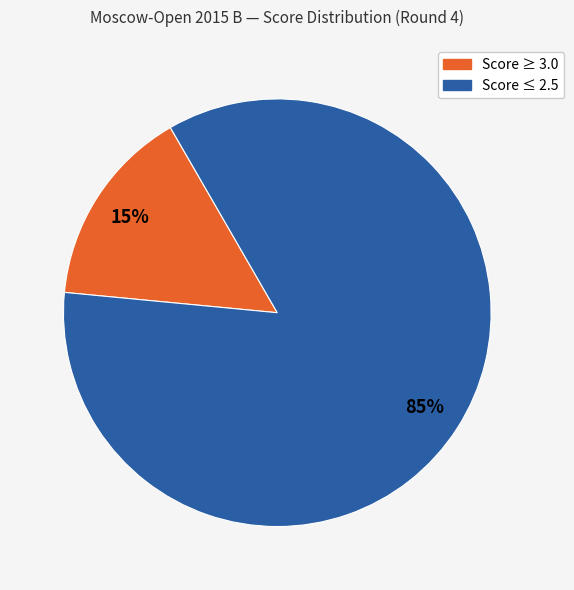

Does any single category account for the majority?

Yes